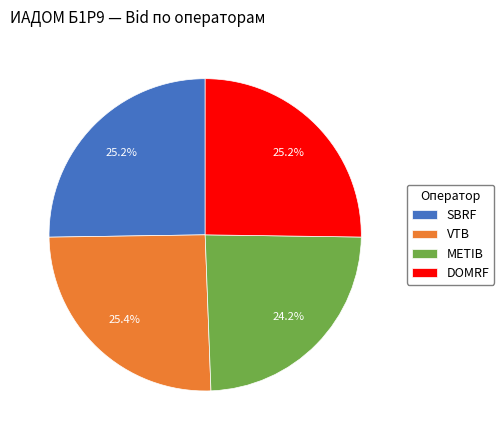

Is it true that METIB is 30% of the pie?

False